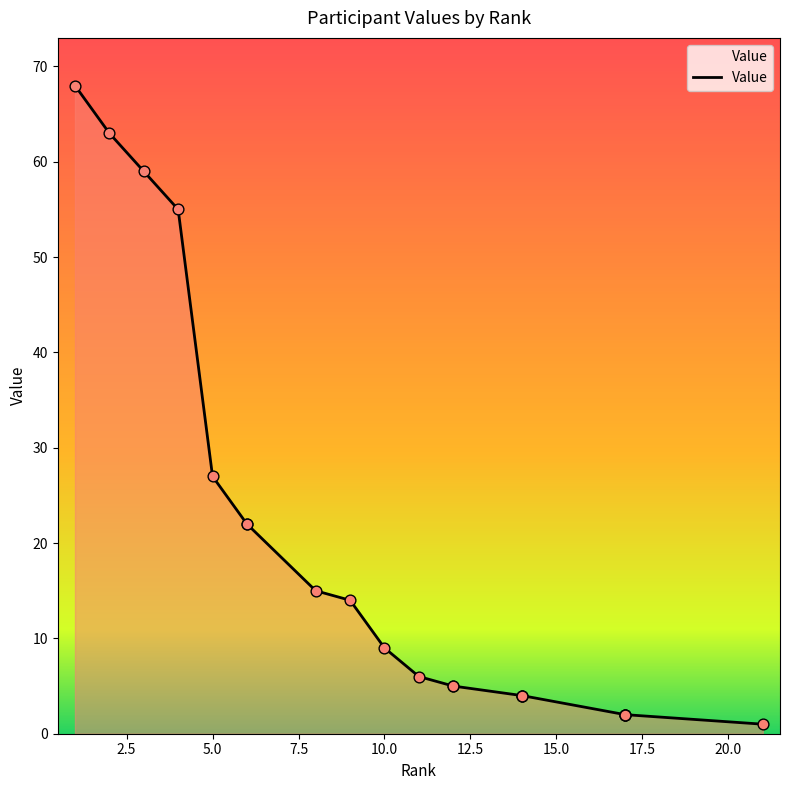

Between 21 and 1, which is larger?

1